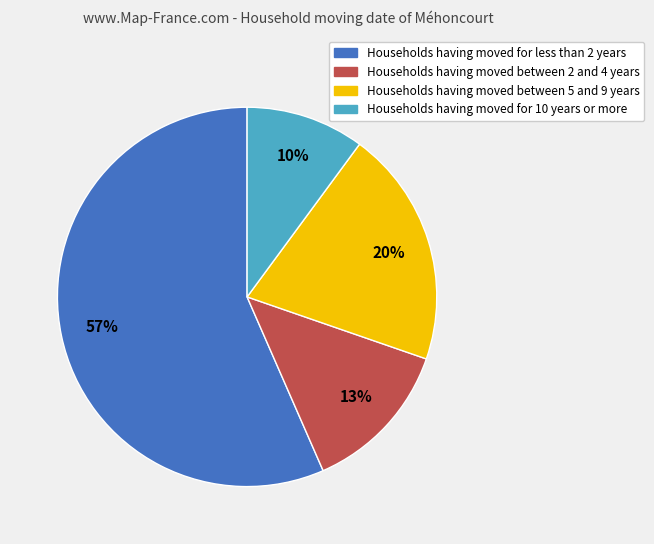

To the nearest percent, what is the average slice percentage?

25%